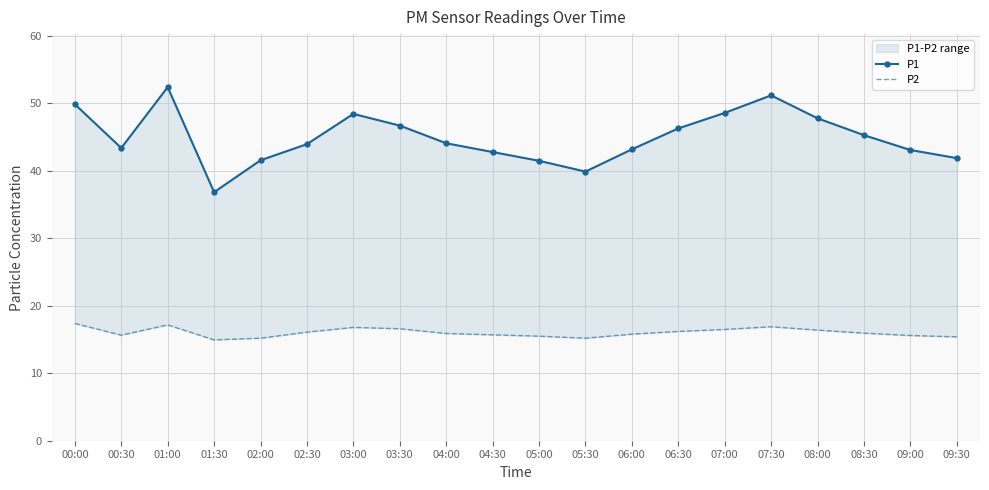

What is the maximum value shown in the chart?

52.4